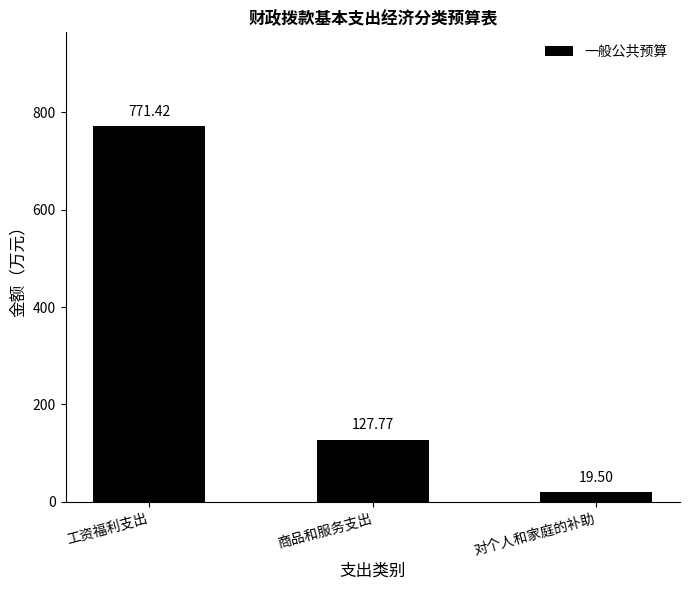

List the labels in order of value, largest first.

工资福利支出, 商品和服务支出, 对个人和家庭的补助